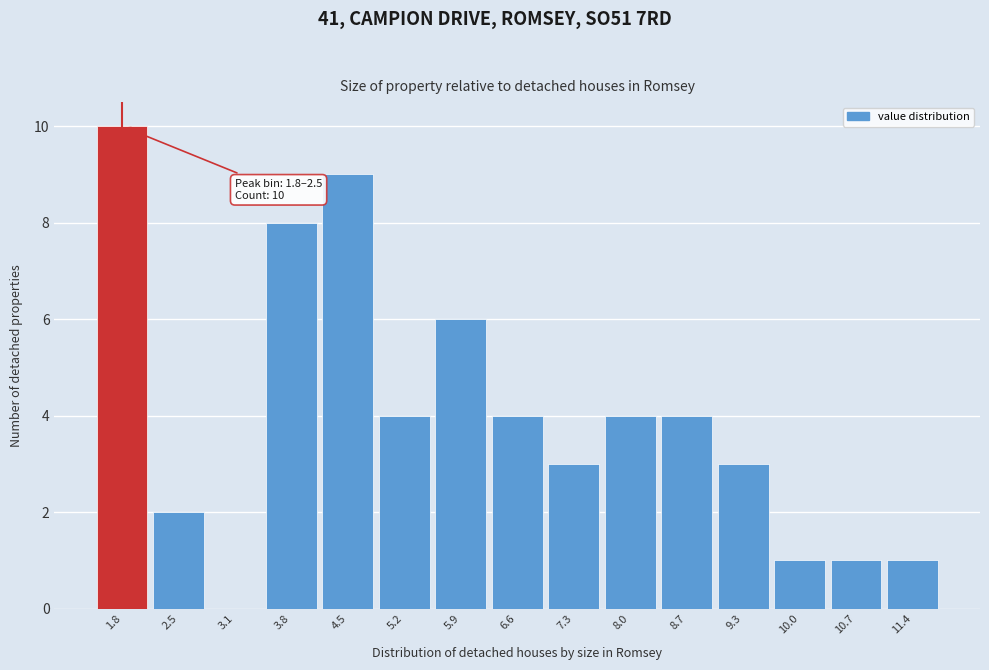

Reading left to right, what are all the values shown in this chart?

1.8=10	2.5=2	3.1=0	3.8=8	4.5=9	5.2=4	5.9=6	6.6=4	7.3=3	8.0=4	8.7=4	9.3=3	10.0=1	10.7=1	11.4=1